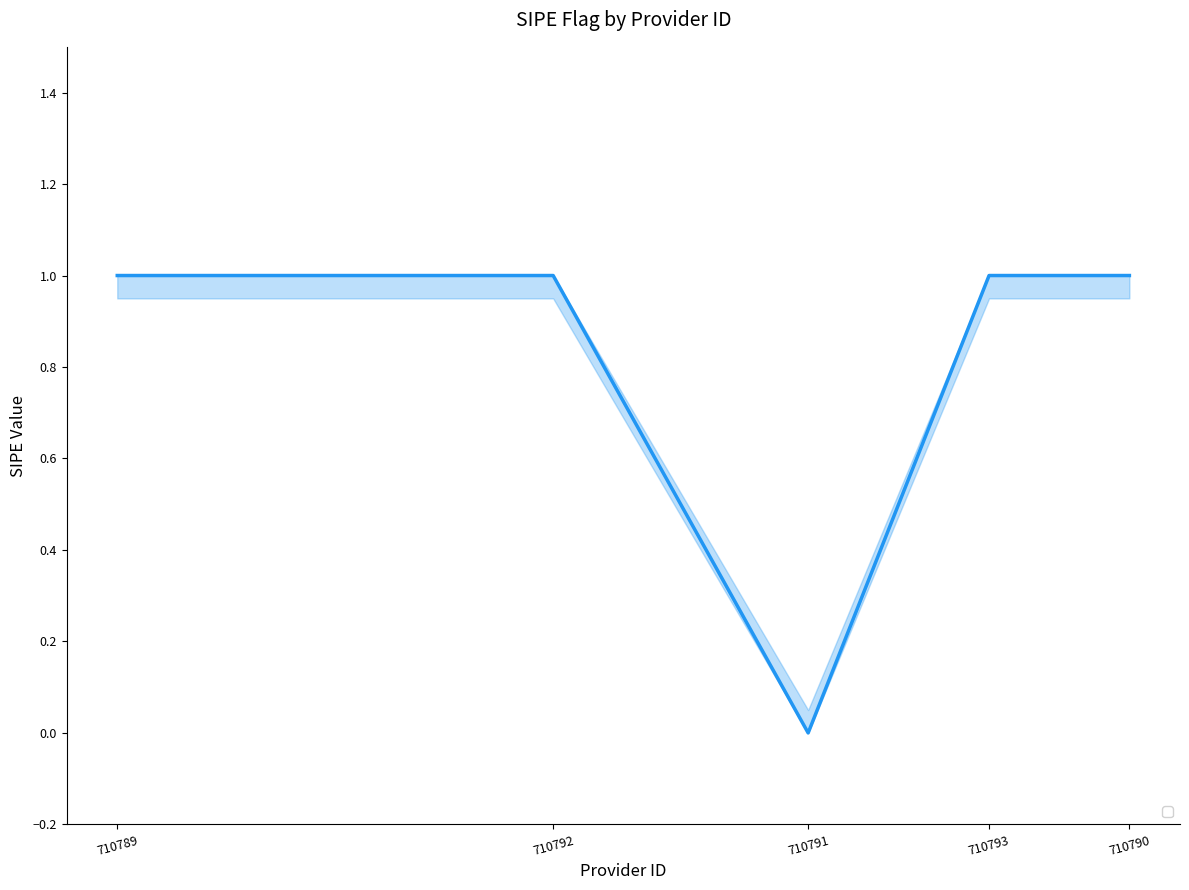

Is it true that the value at 710791 is 0?

True